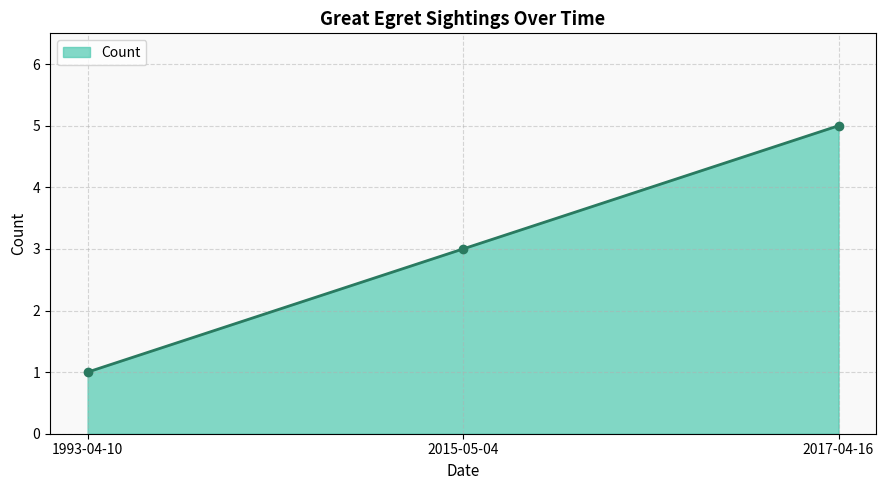

How many lines are shown in the chart?

1